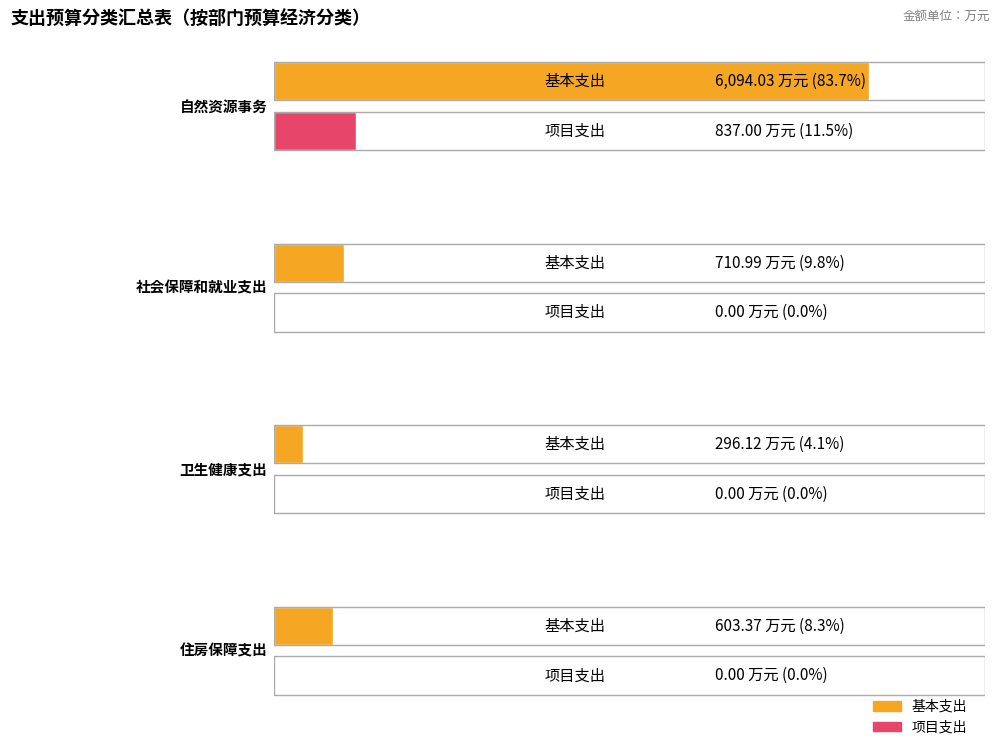

True or false: 基本支出 has a value of 10448.3 at 自然资源事务.

False